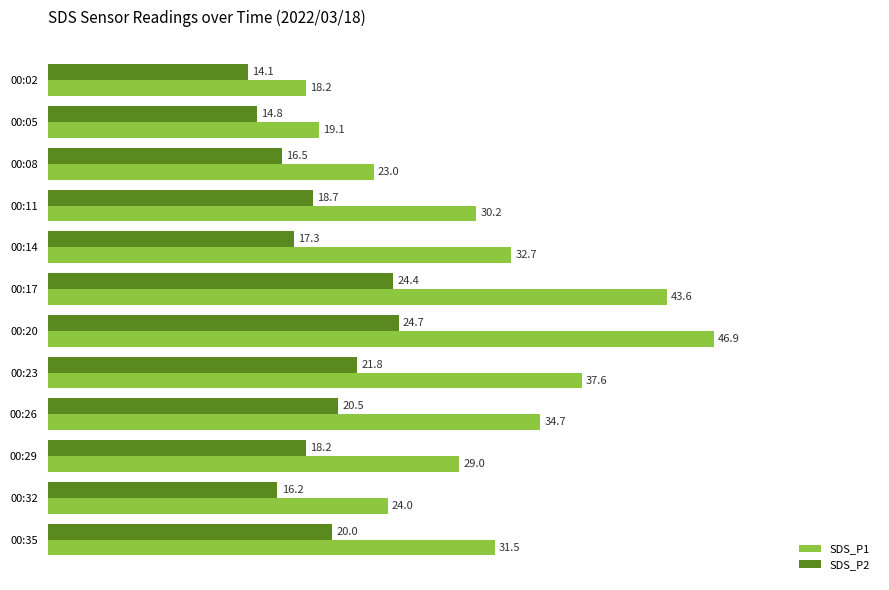

What is the average value of the SDS_P2 series?

18.9